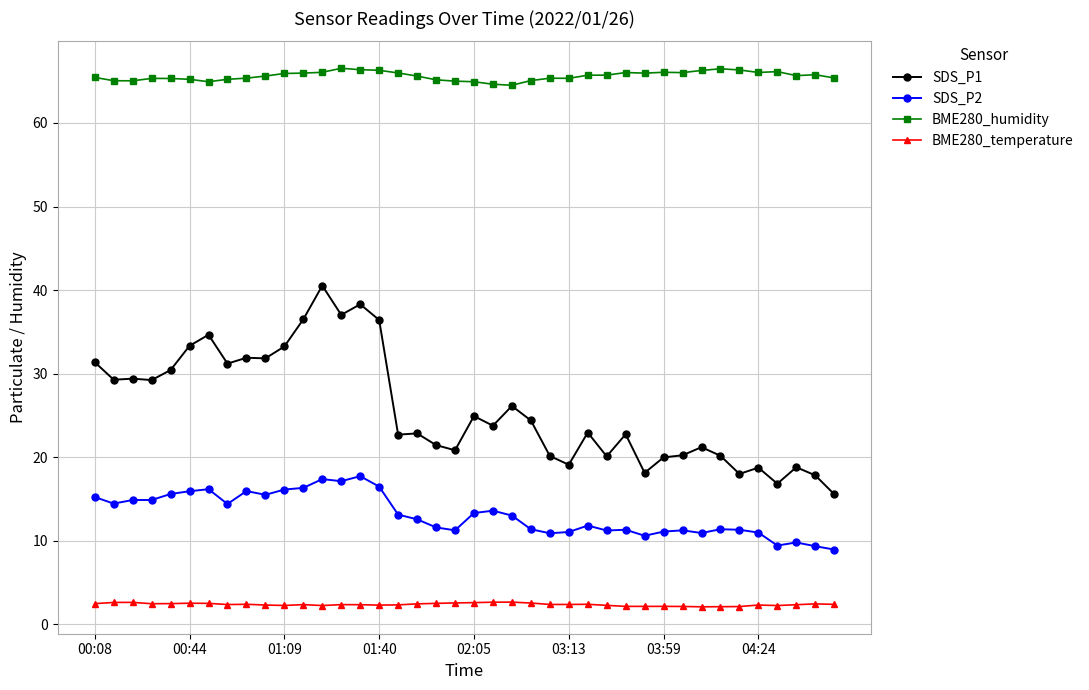

True or false: SDS_P2 and SDS_P1 cross at least once.

False